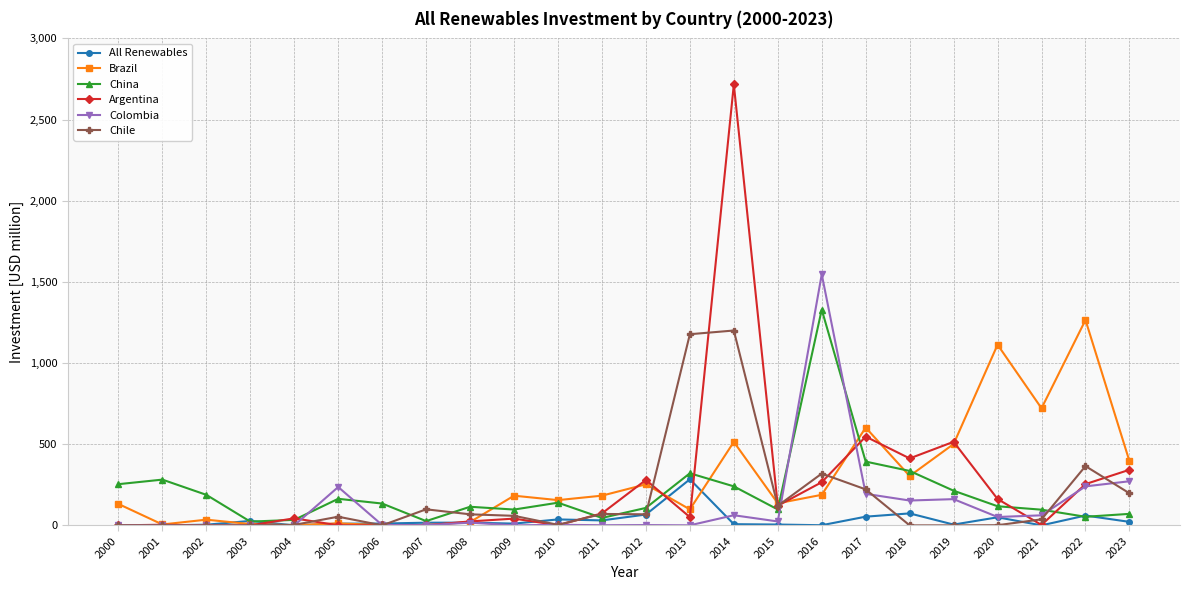

Which series has the largest range (max minus min)?

Argentina